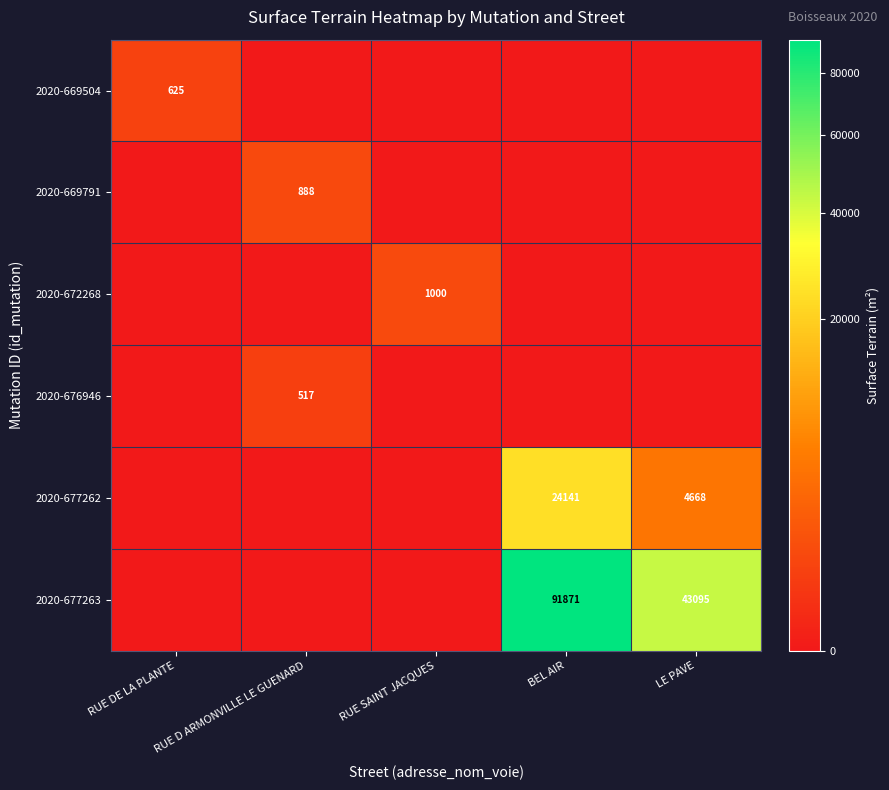

The value of 2020-672268 at RUE SAINT JACQUES is 1000. True or false?

True